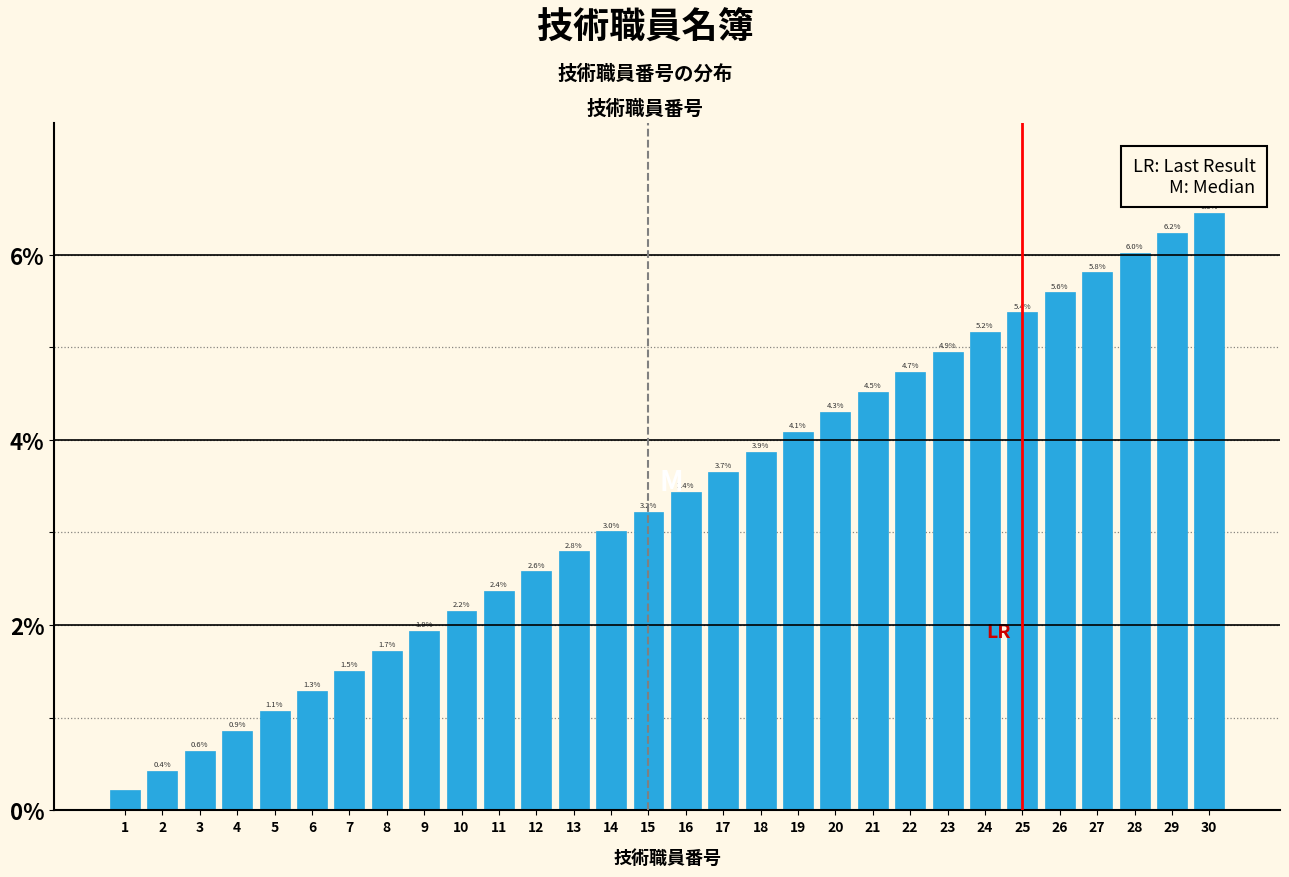

Which category has the highest value across all series?

30